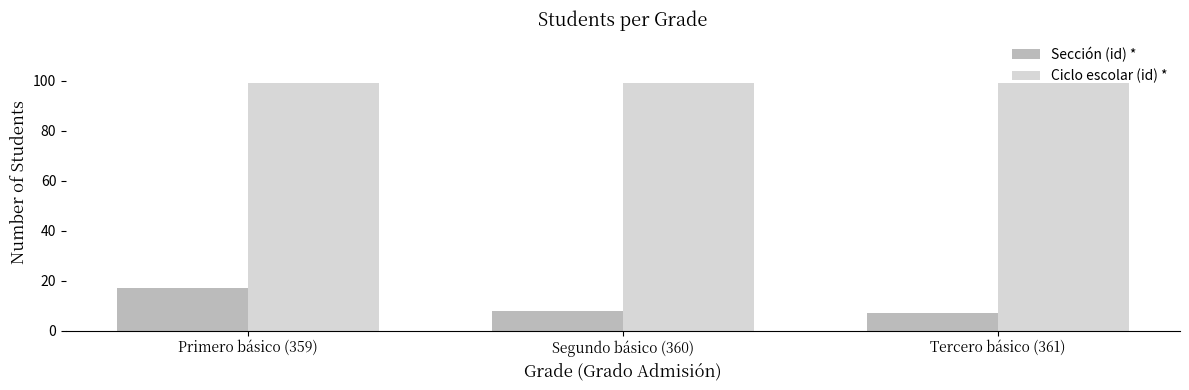

At how many categories does at least one series exceed 59?

3